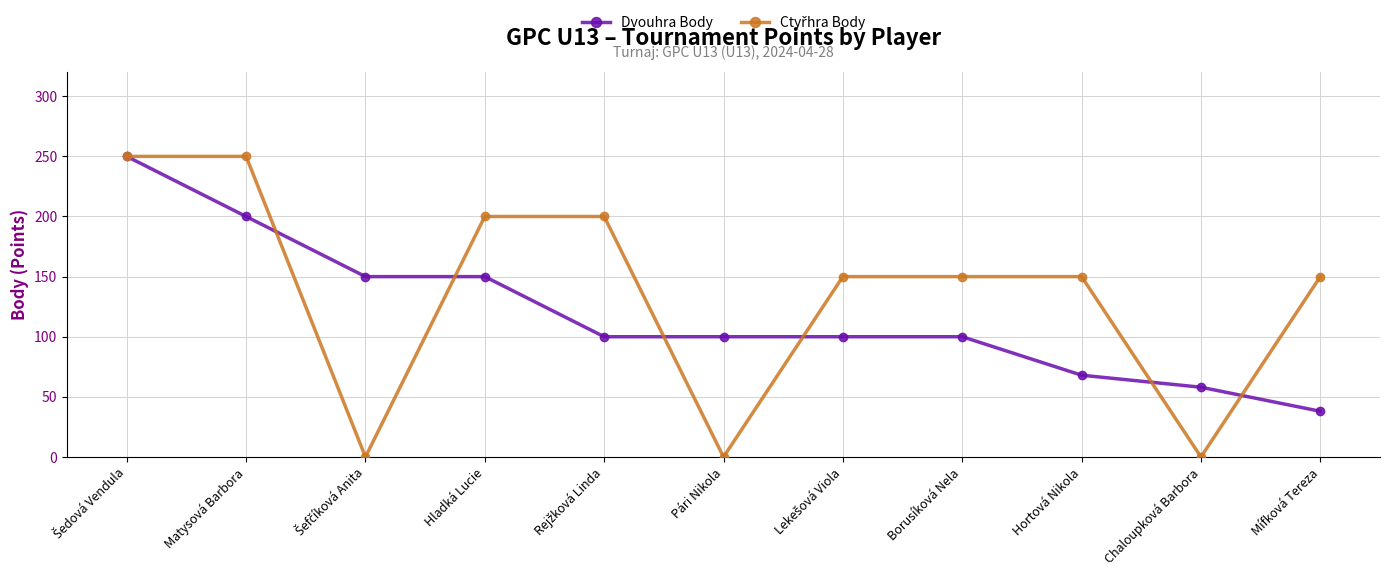

How many lines are shown in the chart?

2